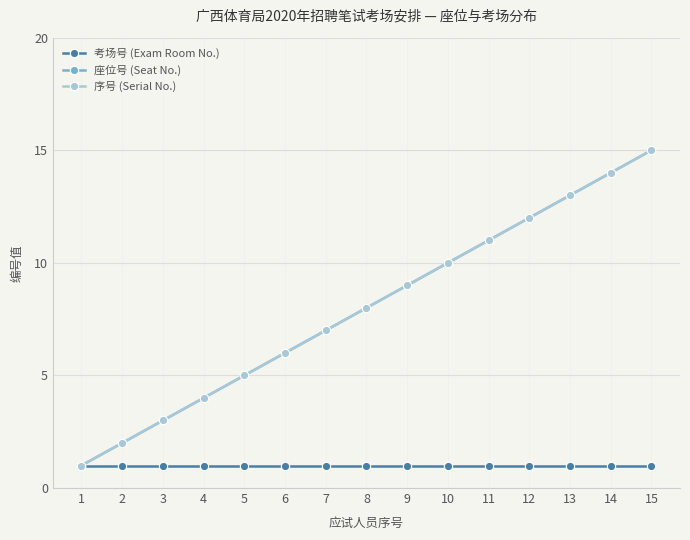

Does the chart have visible grid lines?

Yes